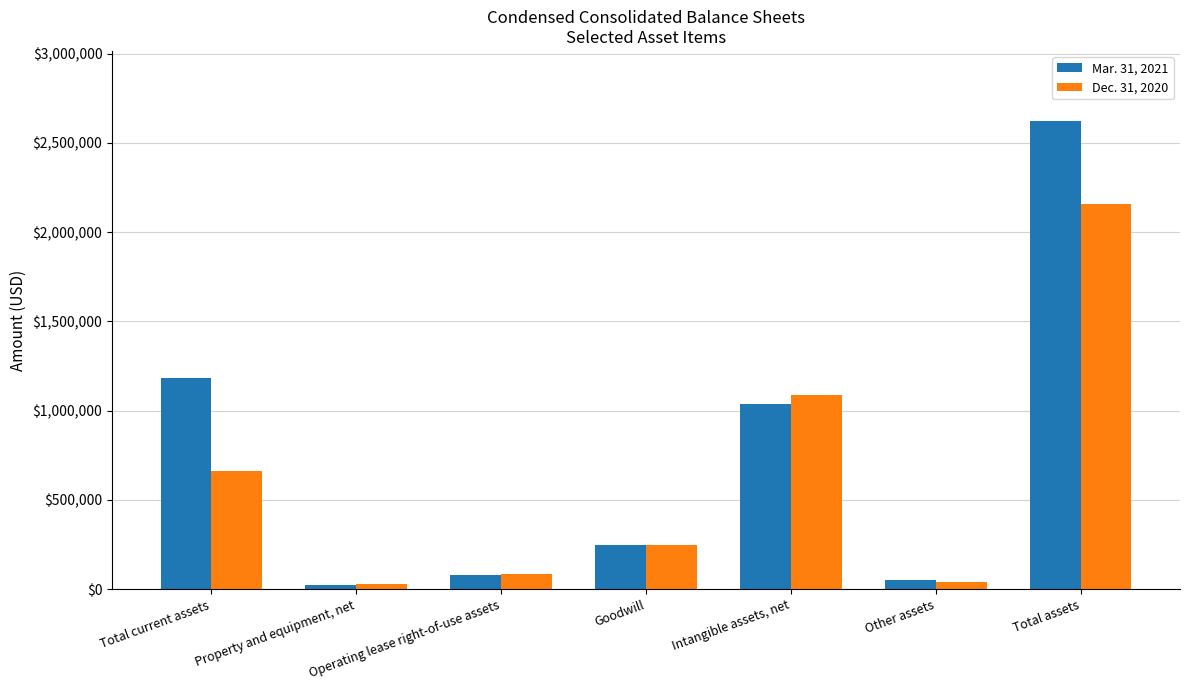

Where is Mar. 31, 2021 nearest to the value 1321783?

Total current assets